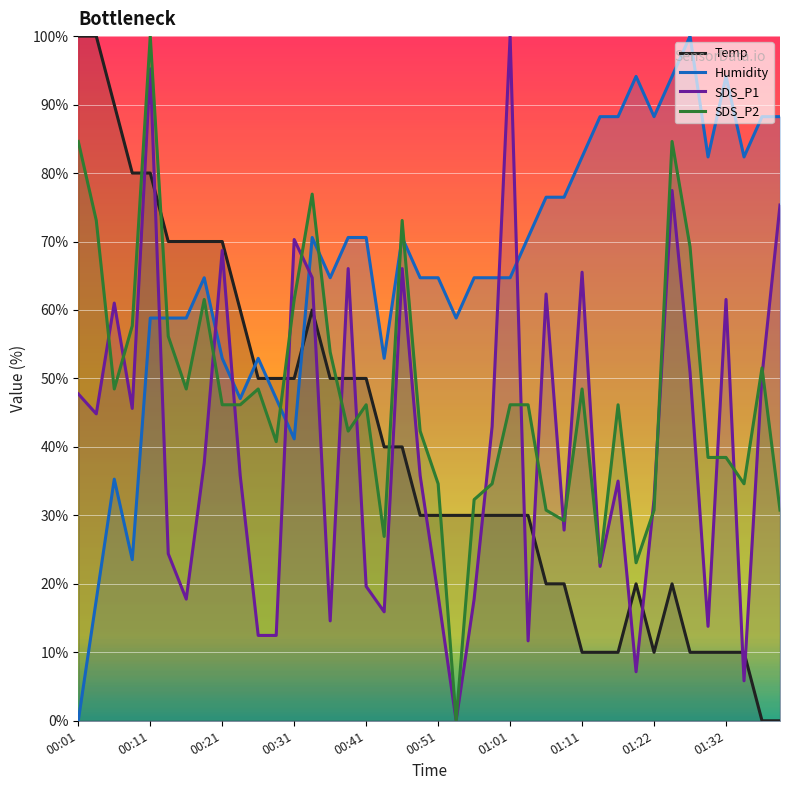

How many categories are shown in the chart?

40